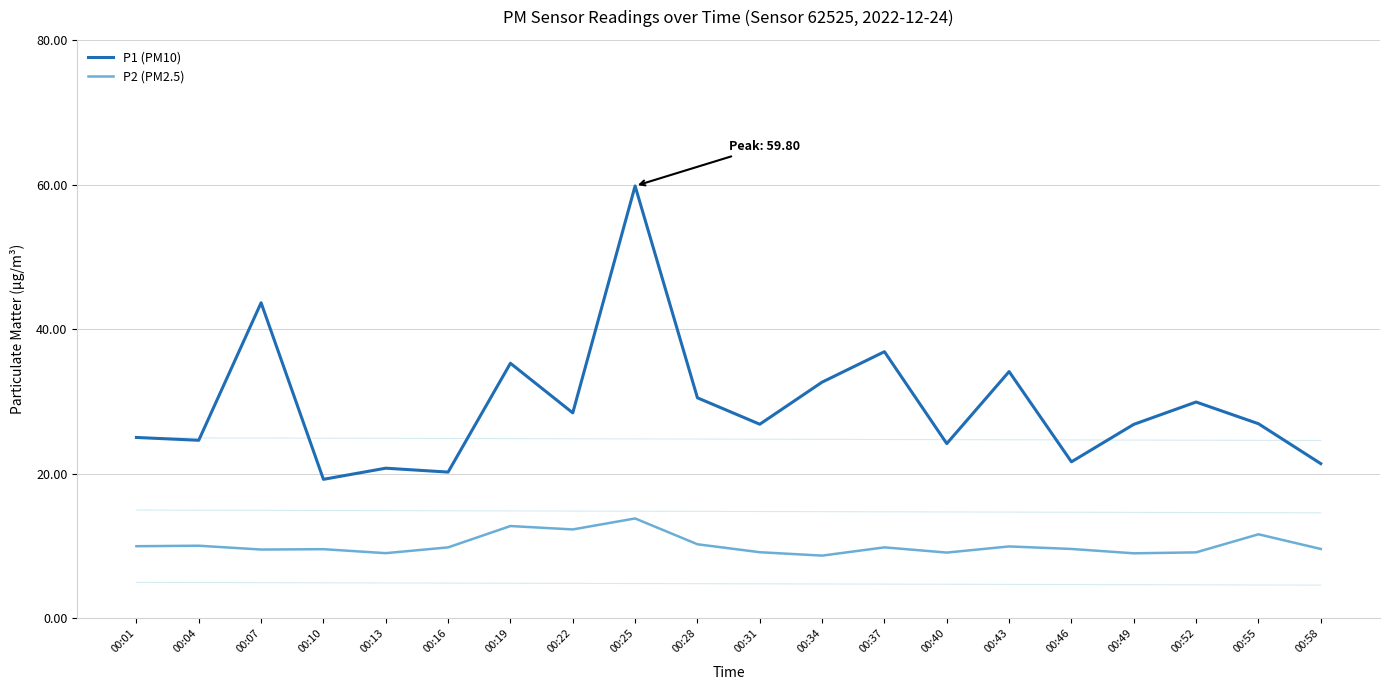

Reading left to right, what are all the values shown in this chart?

P1 (PM10): 25.0	24.6	43.6	19.2	20.8	20.2	35.3	28.4	59.8	30.5	26.9	32.7	36.9	24.2	34.1	21.6	26.8	29.9	26.9	21.4
P2 (PM2.5): 10.0	10.1	9.5	9.6	9.0	9.8	12.8	12.3	13.8	10.2	9.2	8.7	9.8	9.1	9.9	9.6	9.0	9.1	11.6	9.6